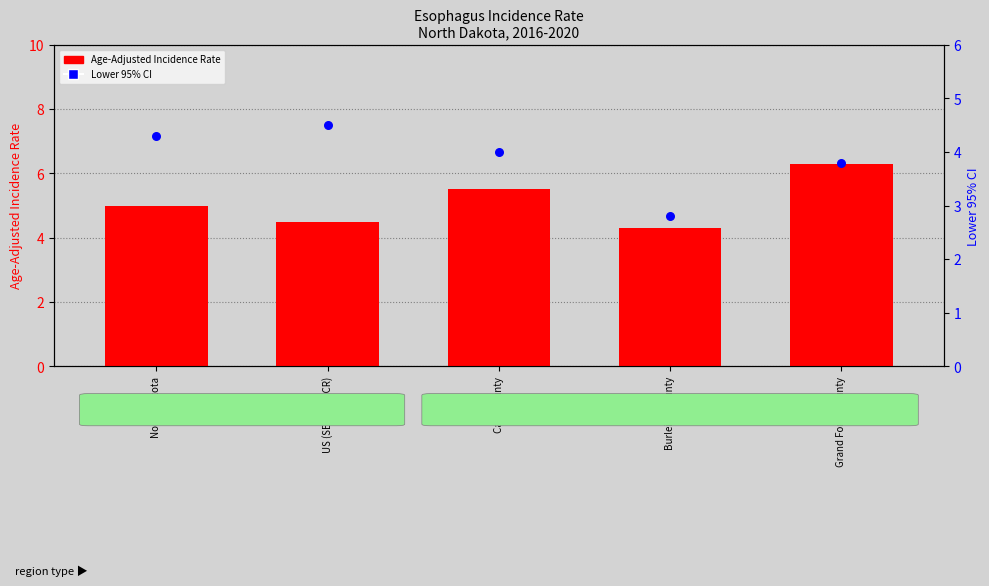

What are all the series names shown in the legend?

Age-Adjusted Incidence Rate, Lower 95% CI